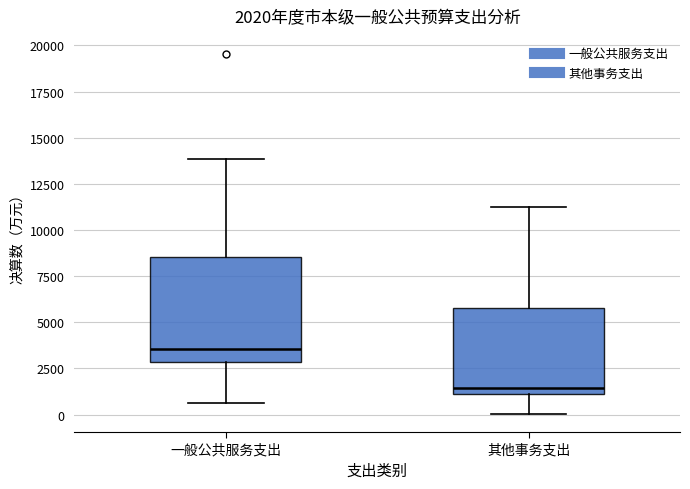

Which box is the tallest, from its lower edge to its upper edge?

一般公共服务支出